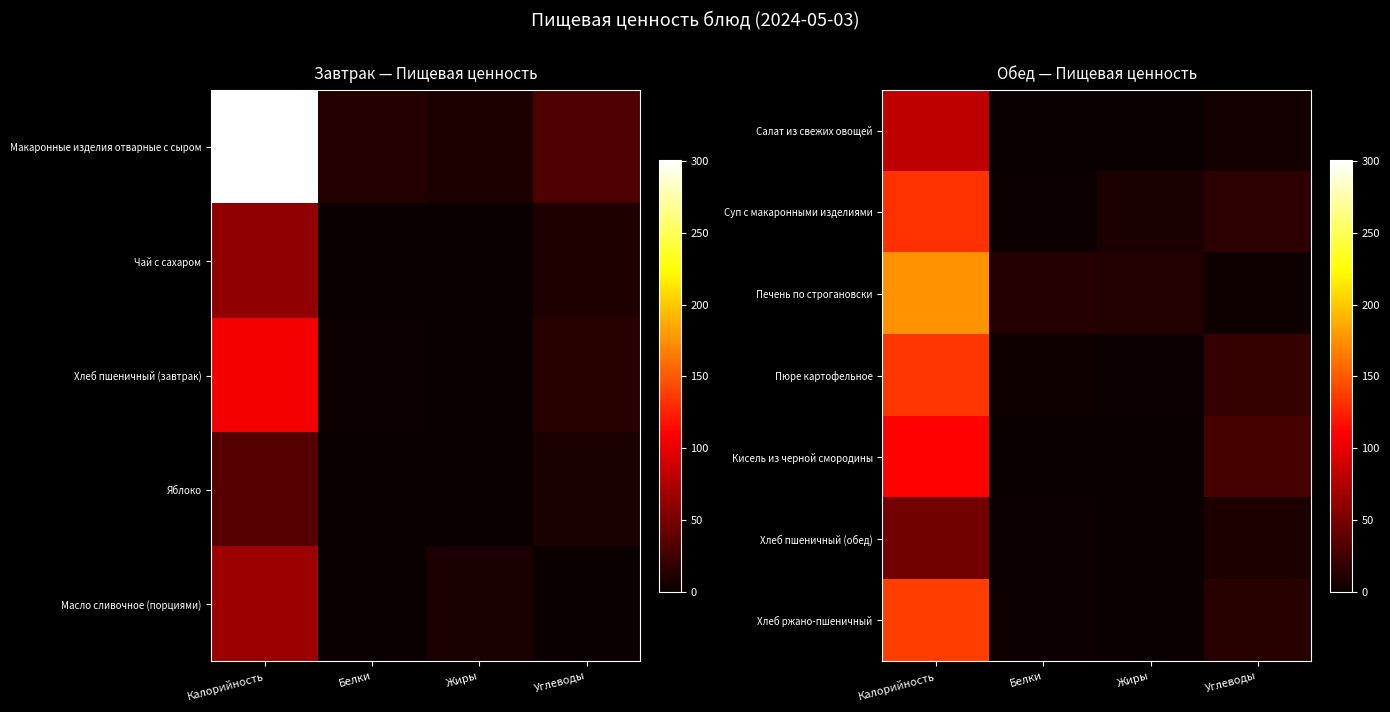

Reading right to left, extract all data points from this chart.

Салат из свежих овощей: Углеводы=3.9	Жиры=0.1	Белки=0.6	Калорийность=81.9
Суп с макаронными изделиями: Углеводы=16.4	Жиры=7.2	Белки=2.2	Калорийность=132.4
Печень по строгановски: Углеводы=2.8	Жиры=11.0	Белки=12.5	Калорийность=175.2
Пюре картофельное: Углеводы=19.1	Жиры=2.3	Белки=3.1	Калорийность=135.0
Кисель из черной смородины: Углеводы=27.5	Жиры=0.1	Белки=0.2	Калорийность=111.4
Хлеб пшеничный (обед): Углеводы=9.2	Жиры=0.2	Белки=1.4	Калорийность=47.8
Хлеб ржано-пшеничный: Углеводы=13.8	Жиры=0.3	Белки=2.0	Калорийность=138.0